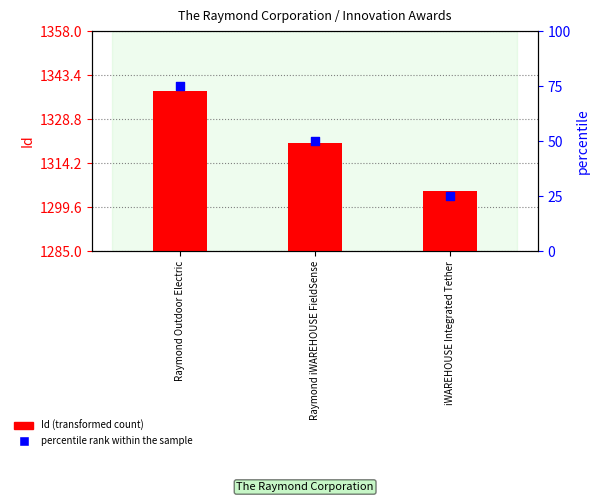

Is the value of percentile rank within the sample at Raymond iWAREHOUSE FieldSense greater than the value of Id (transformed count) at Raymond iWAREHOUSE FieldSense?

No